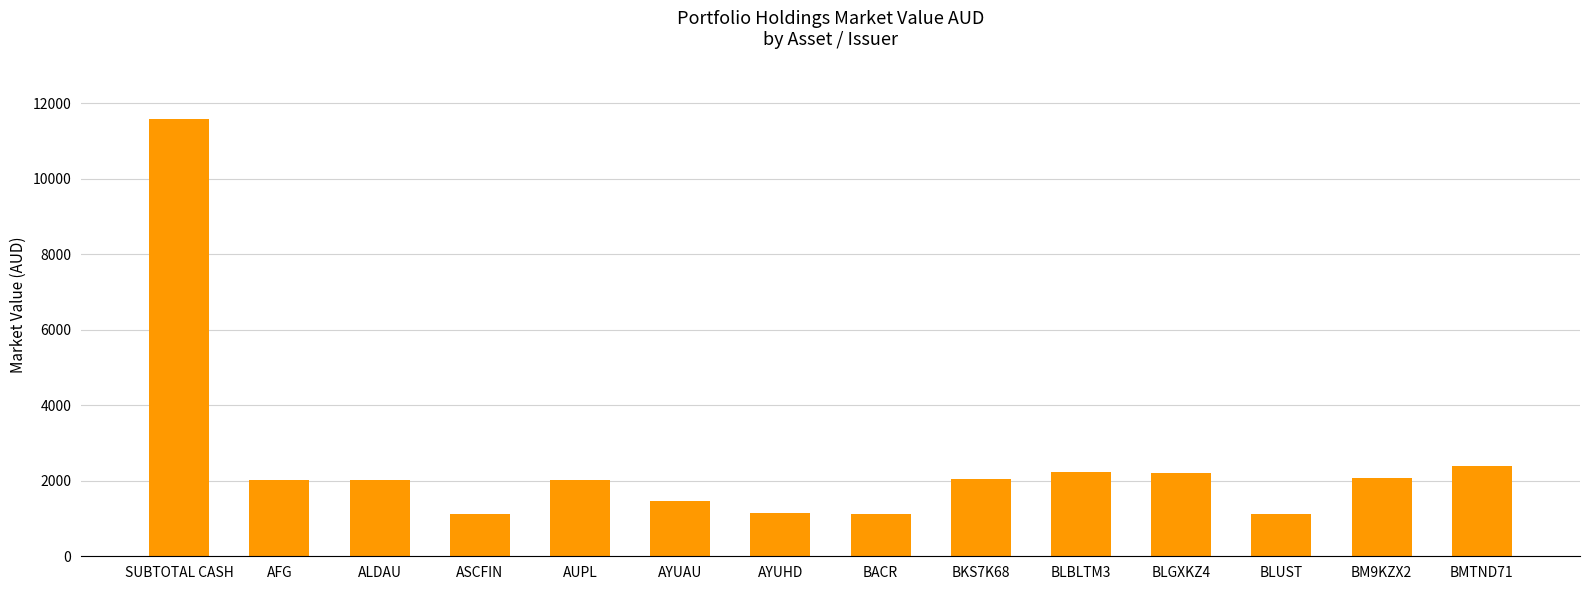

What is the difference between the second highest and second lowest values?

1258